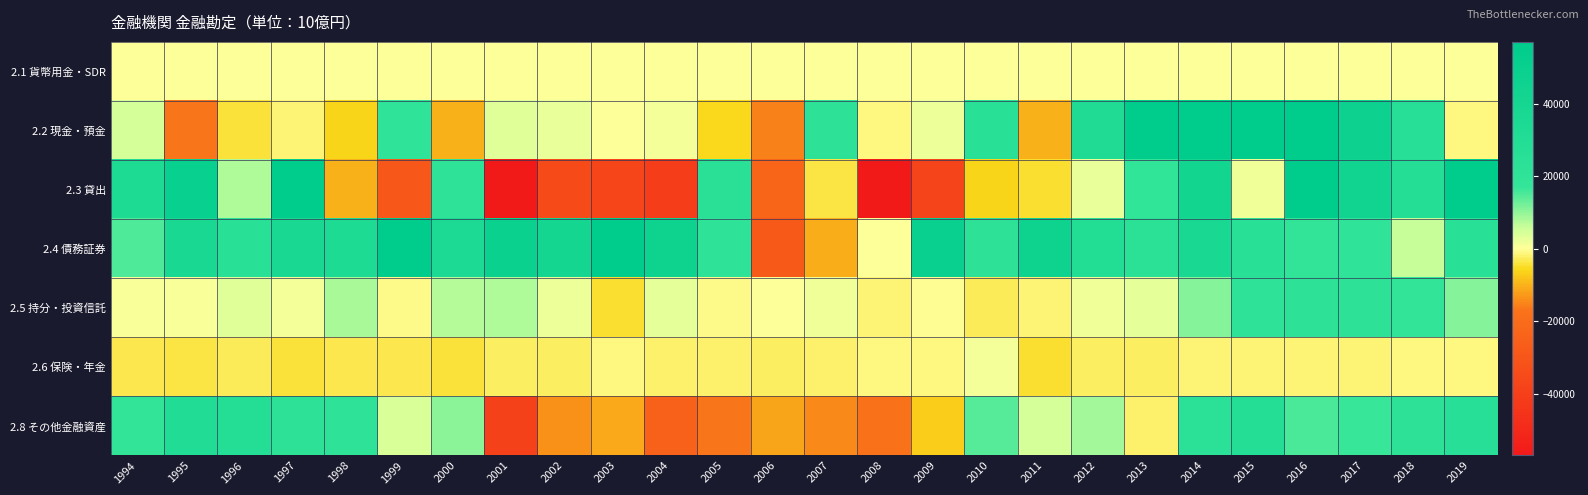

Reading right to left, extract all data points from this chart.

2.1 貨幣用金・SDR: 2019=0.0	2018=0.0	2017=0.0	2016=0.0	2015=0.0	2014=0.0	2013=0.0	2012=0.0	2011=0.0	2010=0.0	2009=0.0	2008=0.0	2007=0.0	2006=0.0	2005=0.0	2004=0.0	2003=0.0	2002=0.0	2001=1.8	2000=11.9	1999=0.0	1998=0.0	1997=0.0	1996=0.0	1995=0.0	1994=0.0
2.2 現金・預金: 2019=-1104.1	2018=26082.0	2017=46446.8	2016=85063.2	2015=86160.1	2014=80876.5	2013=74457.3	2012=32560.6	2011=-9869.8	2010=25115.4	2009=2186.9	2008=-1102.4	2007=21303.9	2006=-15342.5	2005=-5380.8	2004=986.3	2003=151.4	2002=2572.5	2001=3313.4	2000=-9942.6	1999=20031.1	1998=-6246.9	1997=-1469.9	1996=-4132.1	1995=-16924.8	1994=4472.4
2.3 貸出: 2019=120059.2	2018=28993.5	2017=43940.3	2016=65908.2	2015=1759.1	2014=42102.9	2013=19511.4	2012=2439.6	2011=-4729.6	2010=-5859.6	2009=-37626.2	2008=-70686.5	2007=-3981.4	2006=-22855.5	2005=24123.9	2004=-41030.0	2003=-37046.1	2002=-34841.0	2001=-56952.1	2000=20735.4	1999=-28726.2	1998=-9932.8	1997=105904.1	1996=7785.8	1995=50304.0	1994=32933.4
2.4 債務証券: 2019=25171.7	2018=6004.1	2017=20001.7	2016=18061.0	2015=25291.7	2014=37424.5	2013=23433.5	2012=30324.3	2011=45479.6	2010=21801.0	2009=49734.3	2008=183.8	2007=-10463.3	2006=-28150.2	2005=20799.4	2004=45084.5	2003=62128.8	2002=41007.6	2001=48446.1	2000=34826.9	1999=57124.0	1998=32580.2	1997=37037.7	1996=25841.1	1995=37743.6	1994=15074.6
2.5 持分・投資信託: 2019=11047.3	2018=18575.2	2017=21638.6	2016=21447.6	2015=20894.7	2014=11049.9	2013=2913.8	2012=1419.8	2011=-1443.9	2010=-2782.9	2009=-150.1	2008=-1400.2	2007=1758.2	2006=229.9	2005=-756.8	2004=2855.3	2003=-4878.0	2002=1849.1	2001=7861.1	2000=7291.0	1999=-864.9	1998=8379.7	1997=972.8	1996=3140.2	1995=833.6	1994=843.5
2.6 保険・年金: 2019=-1013.2	2018=-1207.6	2017=-1485.3	2016=-1381.8	2015=-1534.1	2014=-1419.0	2013=-2499.3	2012=-2459.5	2011=-4629.2	2010=926.9	2009=-1239.1	2008=-1093.9	2007=-1985.5	2006=-2433.8	2005=-1940.5	2004=-2129.4	2003=-1225.7	2002=-2548.5	2001=-2614.4	2000=-4034.1	1999=-3192.8	1998=-3378.3	1997=-4167.1	1996=-3082.6	1995=-3967.4	1994=-3323.4
2.8 その他金融資産: 2019=26098.0	2018=21345.2	2017=16529.2	2016=15386.7	2015=28958.6	2014=22898.8	2013=-2209.1	2012=8517.9	2011=4695.5	2010=14563.0	2009=-6791.3	2008=-17512.1	2007=-14591.3	2006=-11280.6	2005=-16945.7	2004=-24597.6	2003=-11015.1	2002=-13401.1	2001=-38908.5	2000=10380.3	1999=4243.7	1998=20831.6	1997=21283.4	1996=28040.7	1995=31280.0	1994=18452.2